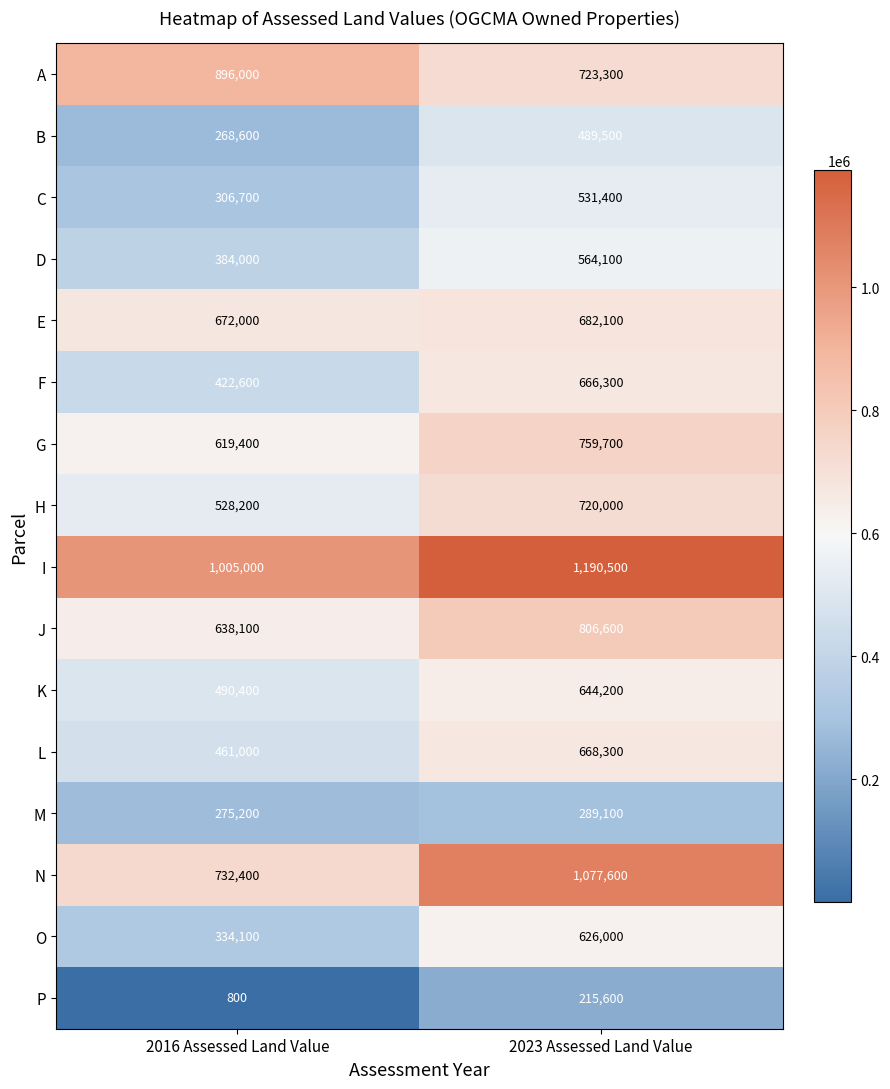

Rank the categories by O value from highest to lowest.

2023 Assessed Land Value, 2016 Assessed Land Value